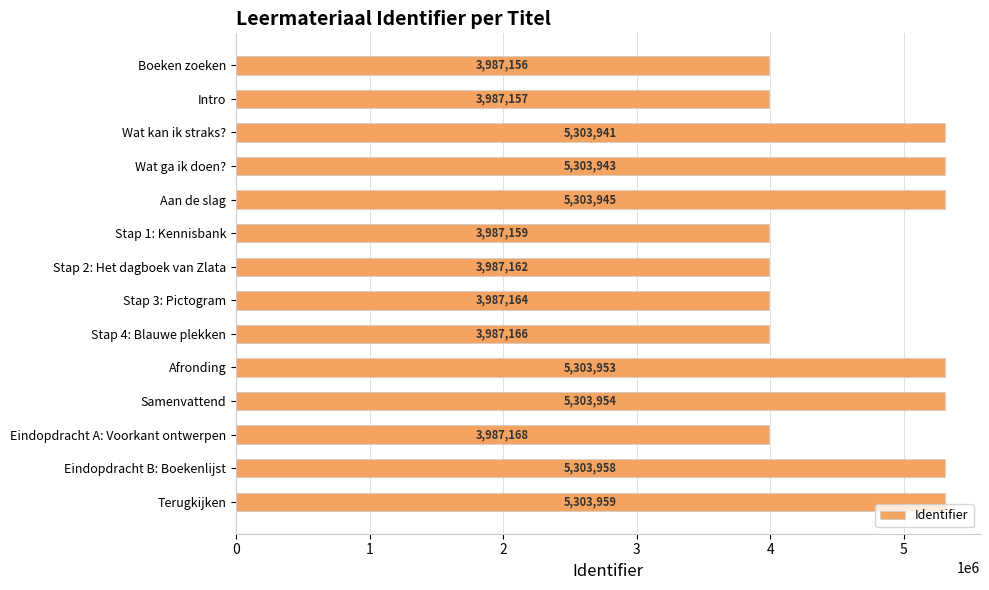

What value does the data have at Samenvattend?

5303954